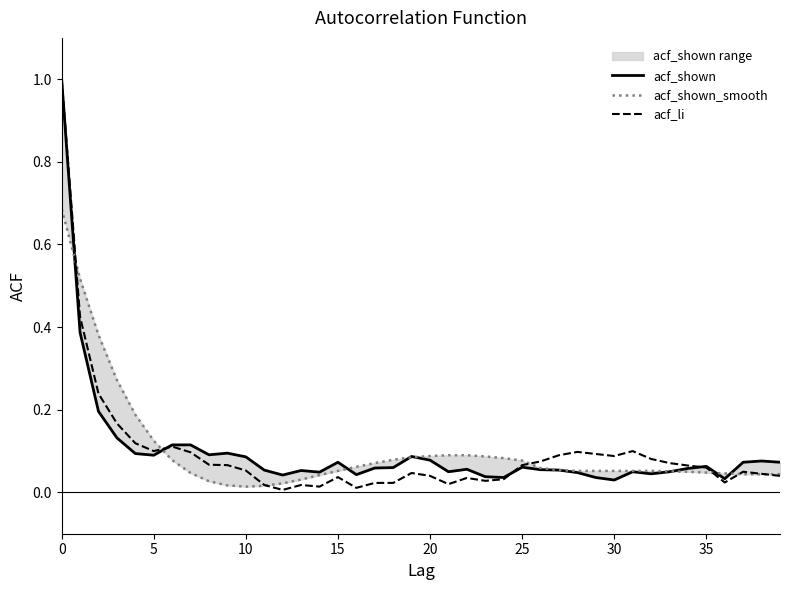

What is the value of the acf_shown point at the 10th from the left?

0.1